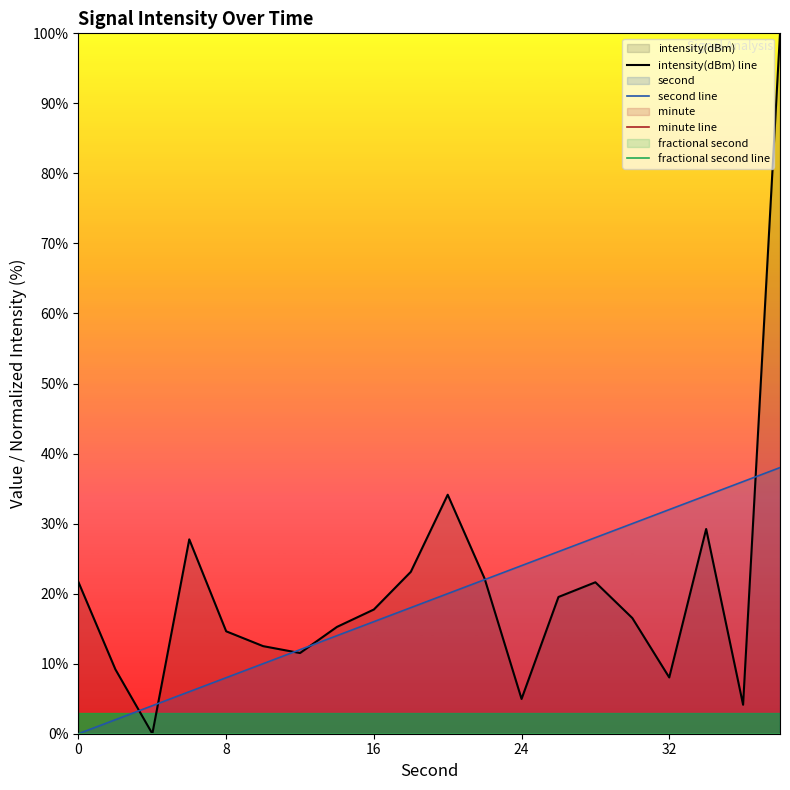

How many data points in intensity(dBm) line are above 17?

10